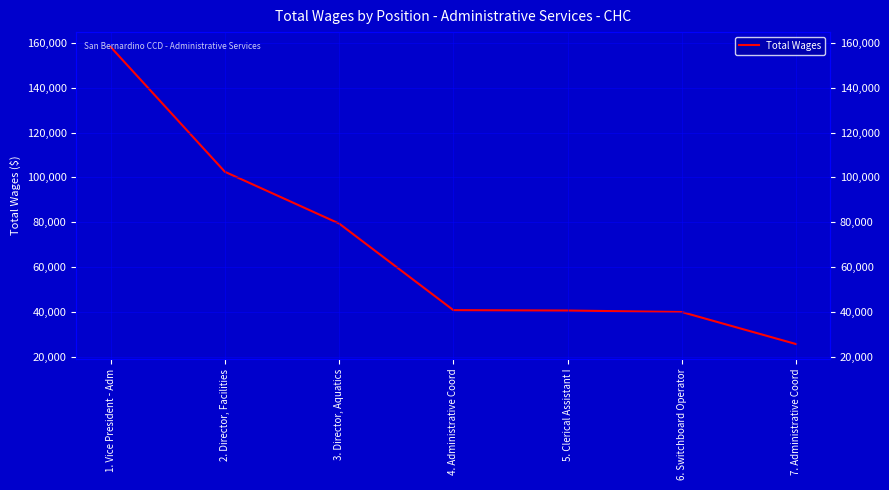

The chart shows a value of 79452 at 3. Director, Aquatics. True or false?

True